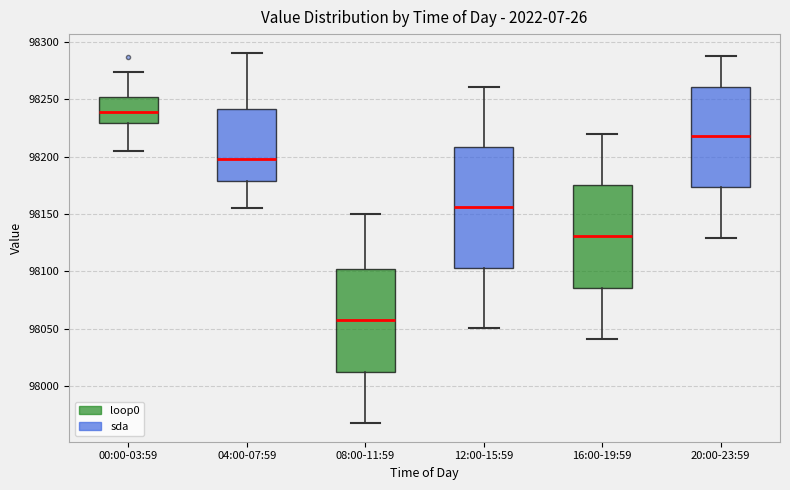

Which box is the tallest, from its lower edge to its upper edge?

12:00-15:59